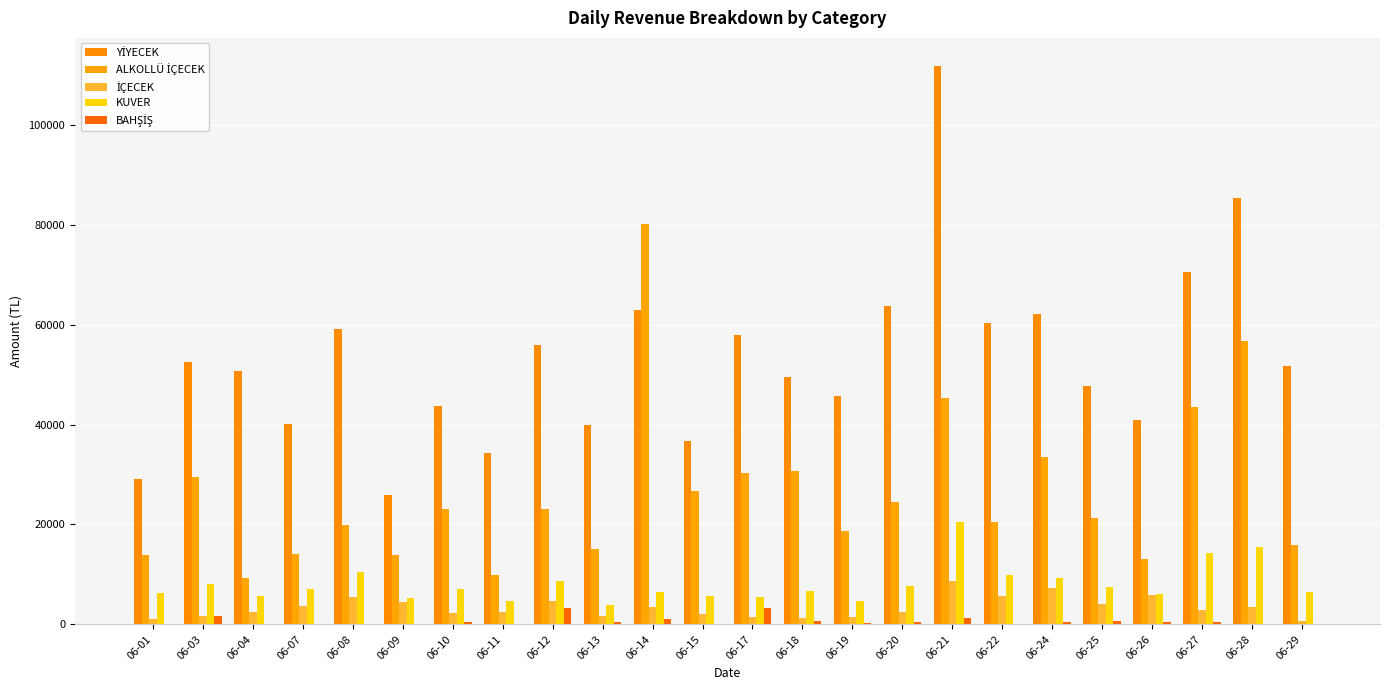

At which category is the sum across all series the highest?

06-21